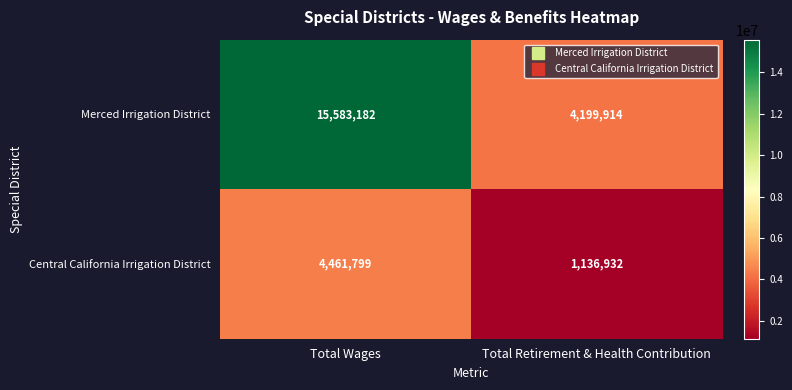

List the series in order of their overall mean, lowest first.

Central California Irrigation District, Merced Irrigation District